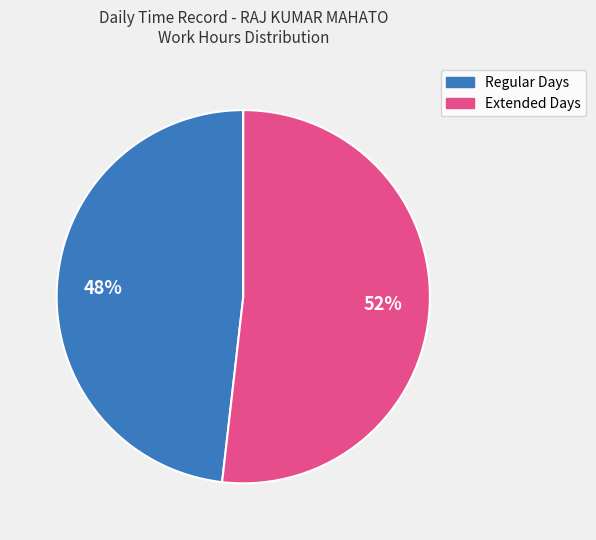

Approximately how many times larger is the value at Extended Days compared to Regular Days?

1.1